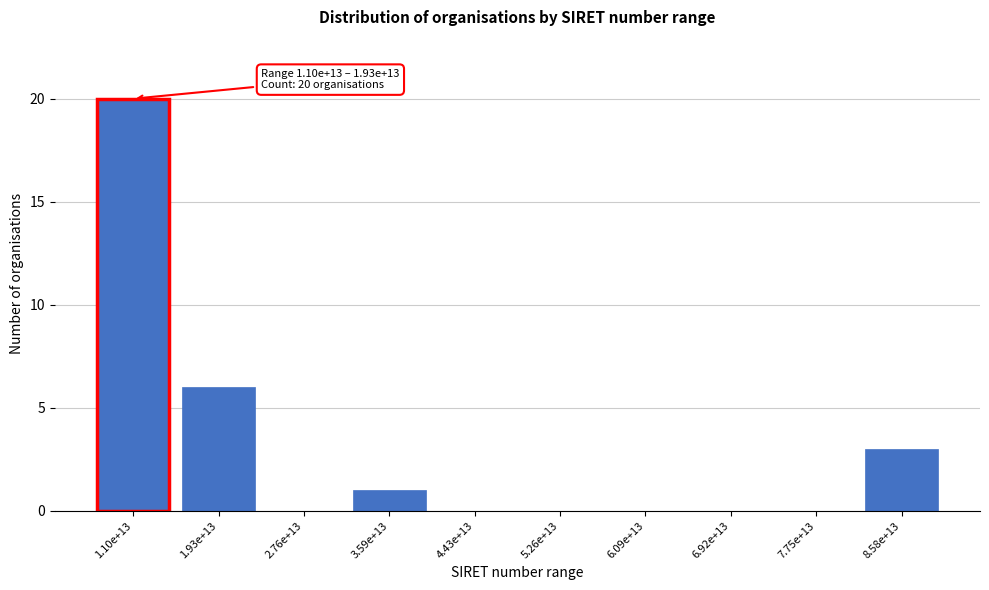

Reading left to right, extract all data points from this chart.

1.10e+13=20	1.93e+13=6	2.76e+13=0	3.59e+13=1	4.43e+13=0	5.26e+13=0	6.09e+13=0	6.92e+13=0	7.75e+13=0	8.58e+13=3